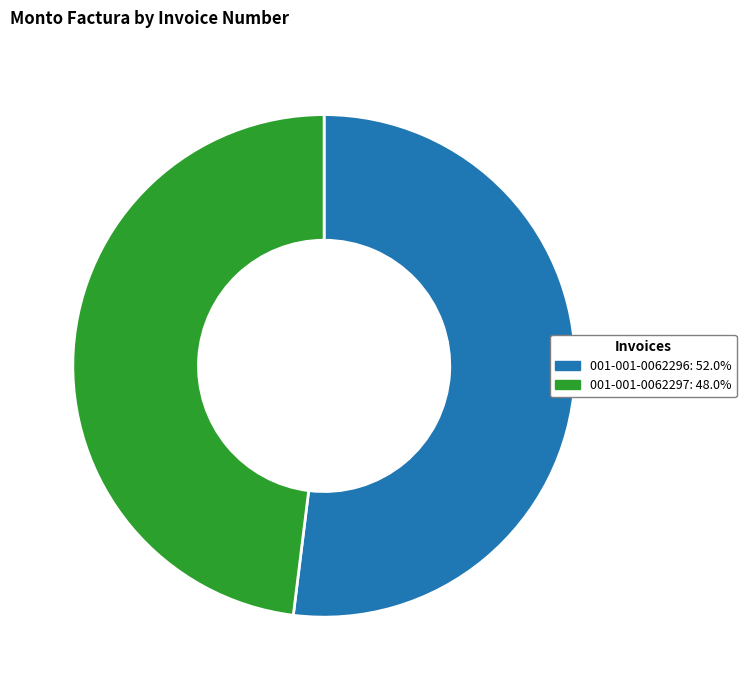

Between 001-001-0062296 and 001-001-0062297, which is larger?

001-001-0062296